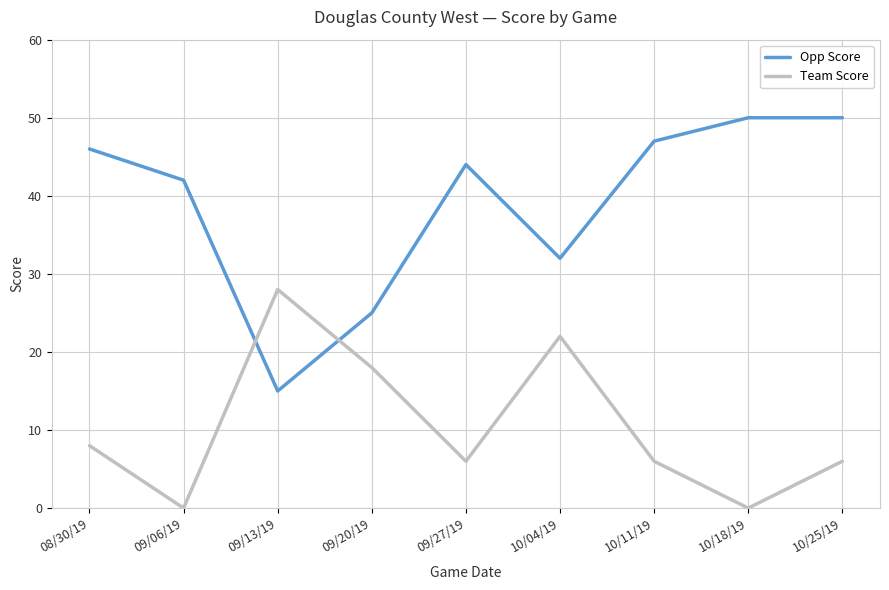

Does the chart have visible grid lines?

Yes